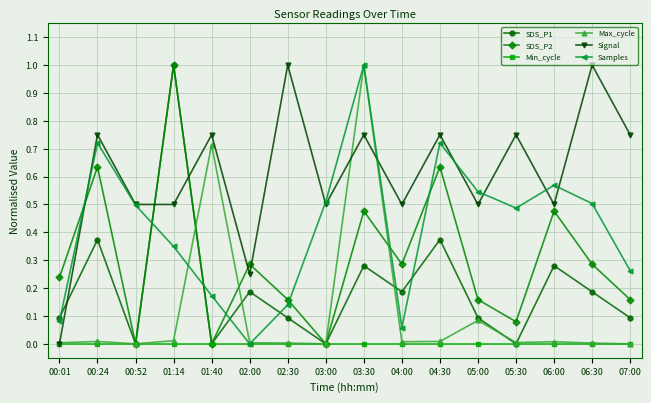

What is the greatest value displayed?

1.0